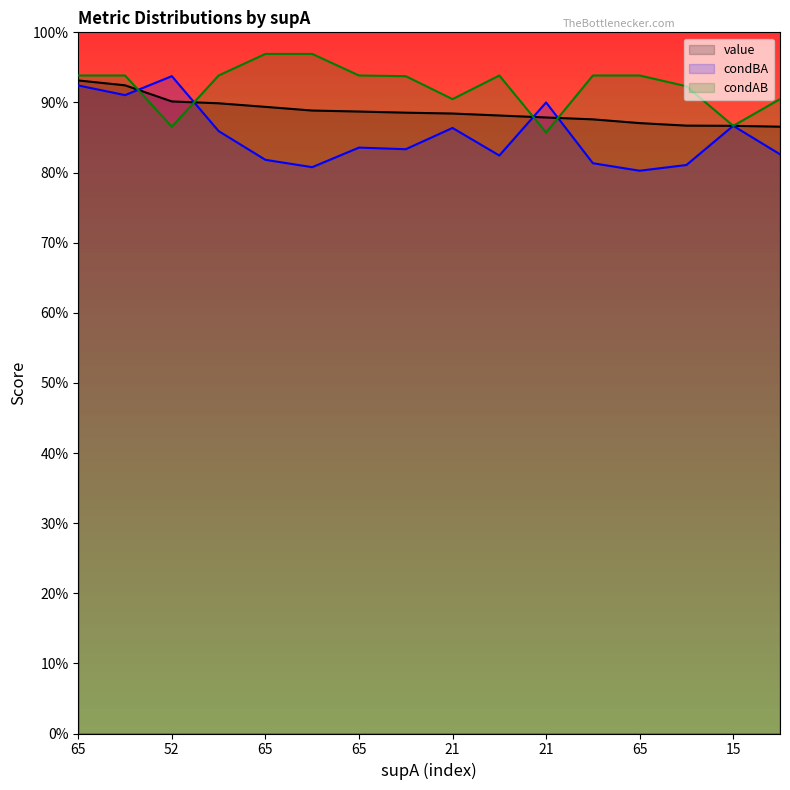

What are all the series names shown in the legend?

value, condBA, condAB